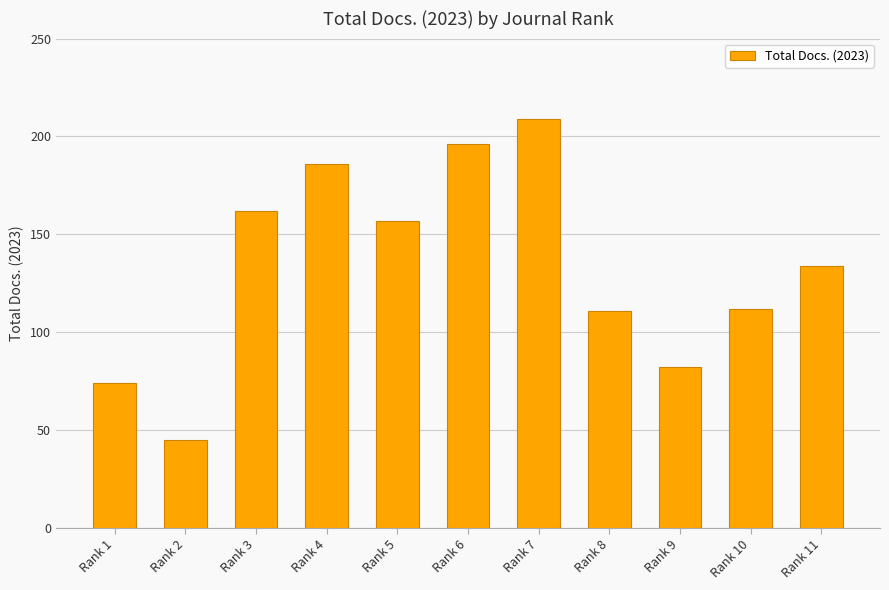

What is the difference between the maximum and minimum values?

164